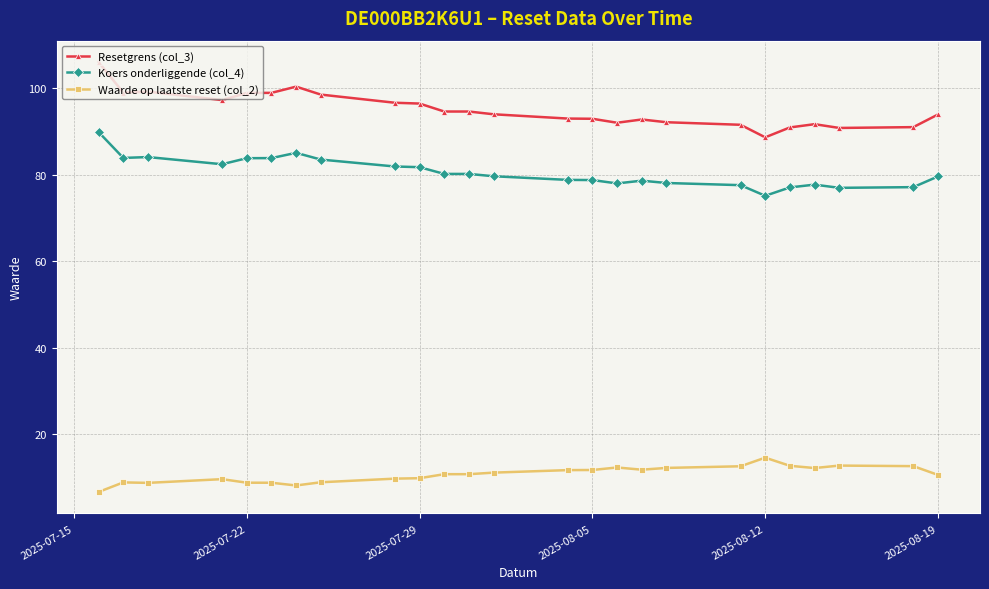

Which series has the widest spread of values?

Resetgrens (col_3)